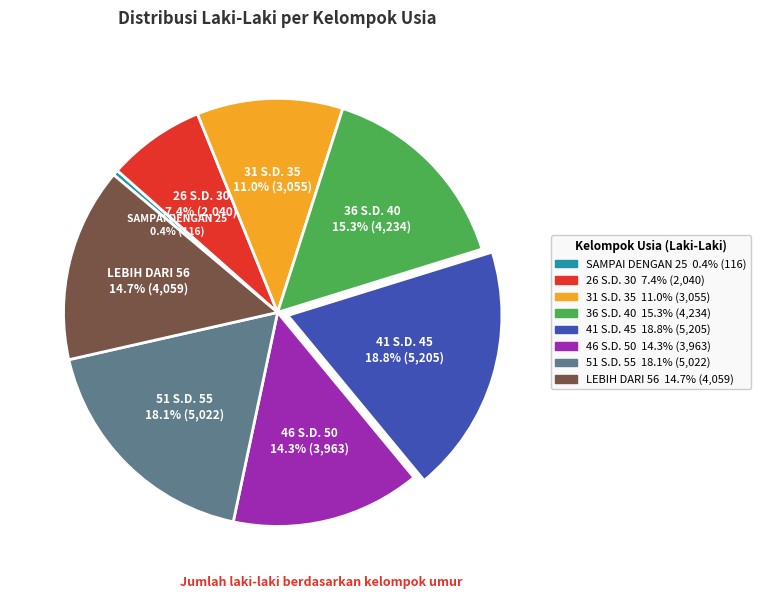

To the nearest percent, what is the combined percentage of 46 S.D. 50 and 41 S.D. 45?

33%